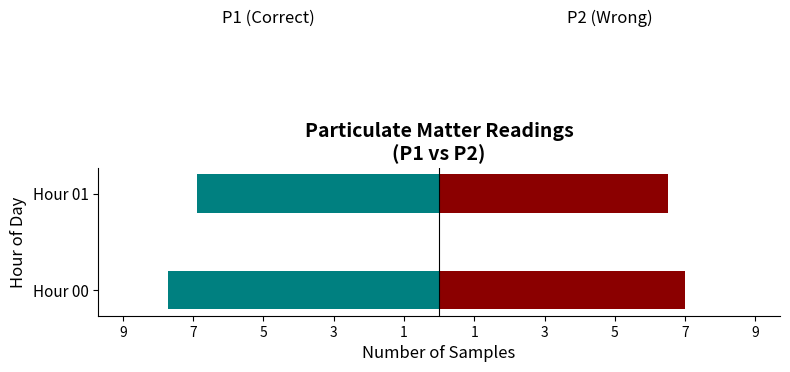

At Hour 01, list the series in order from smallest to largest.

P1, P2